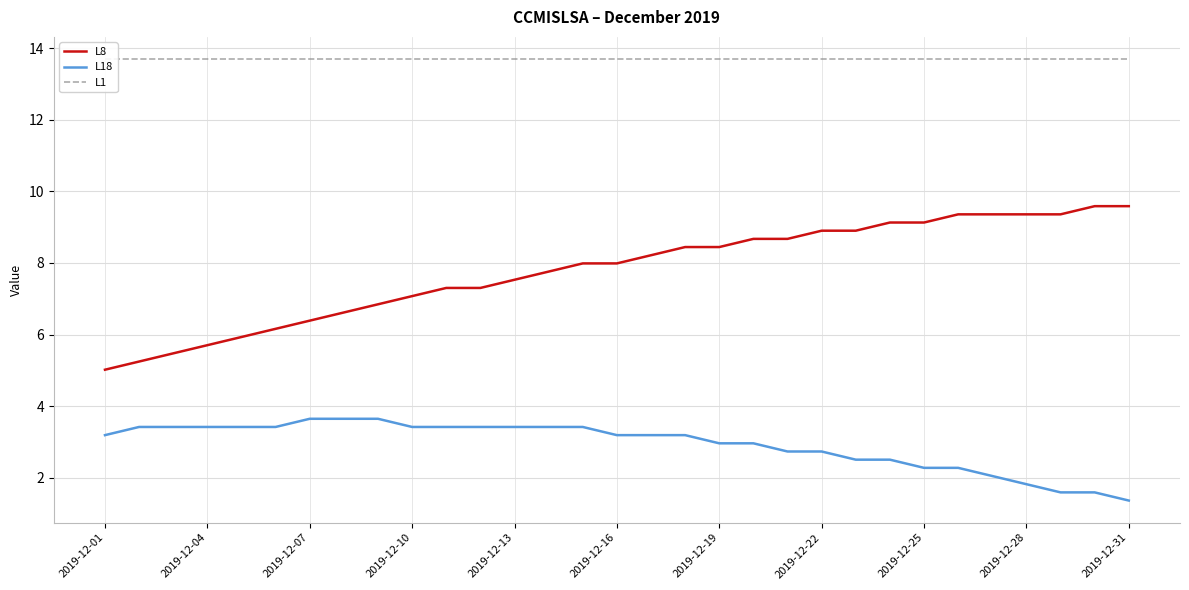

Does the chart display data point markers on the line(s)?

No